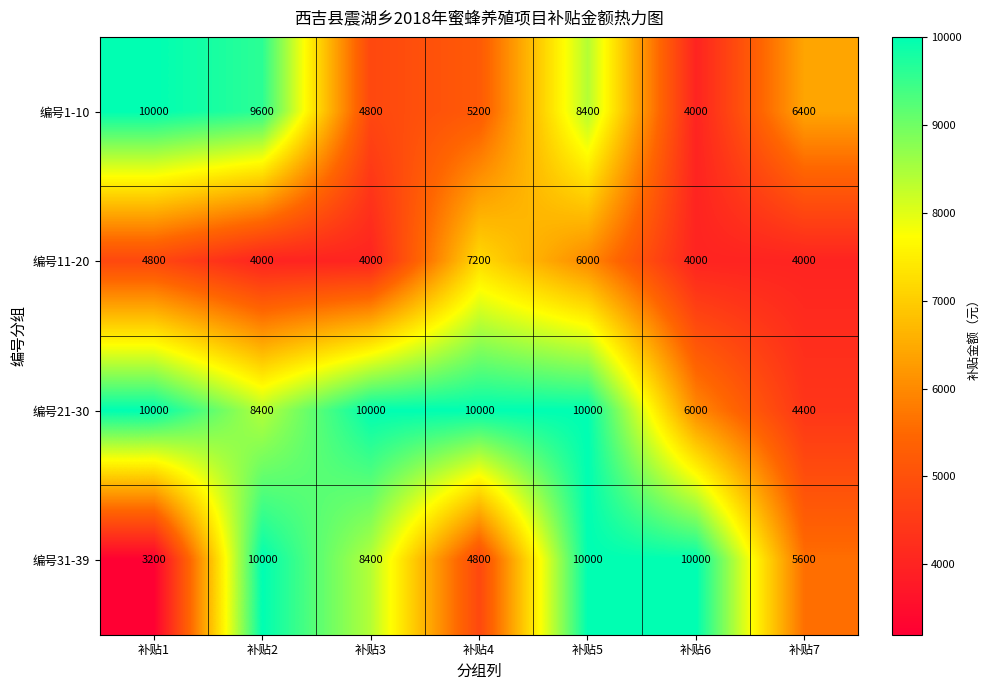

Which series has the widest spread of values?

编号31-39